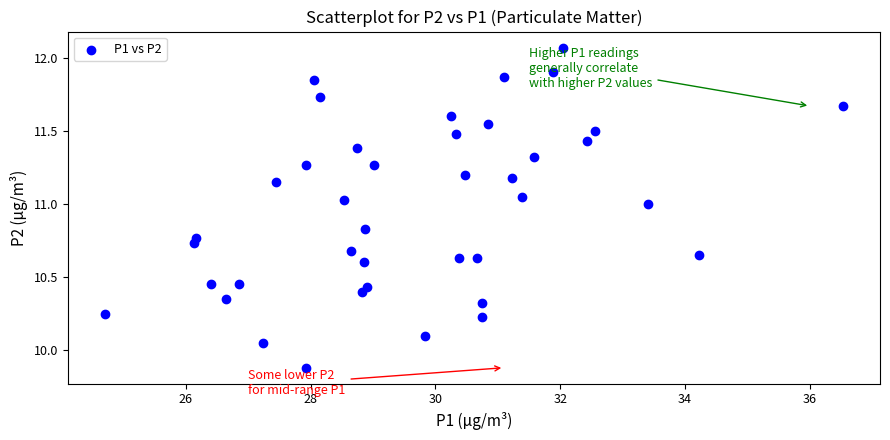

What is the range of Y values (max minus min)?

2.2